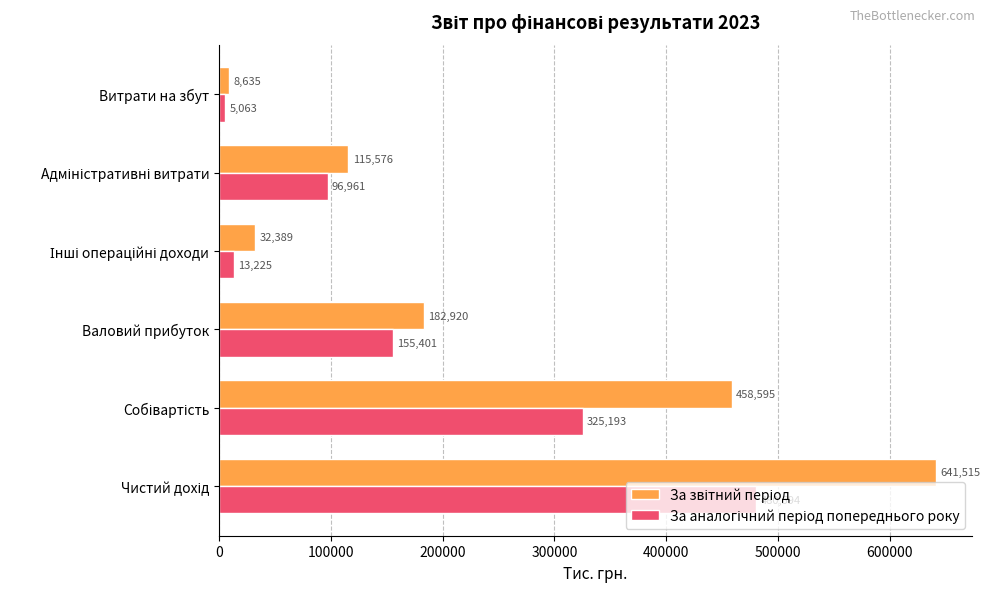

At which category does the chart reach its minimum across all series?

Витрати на збут